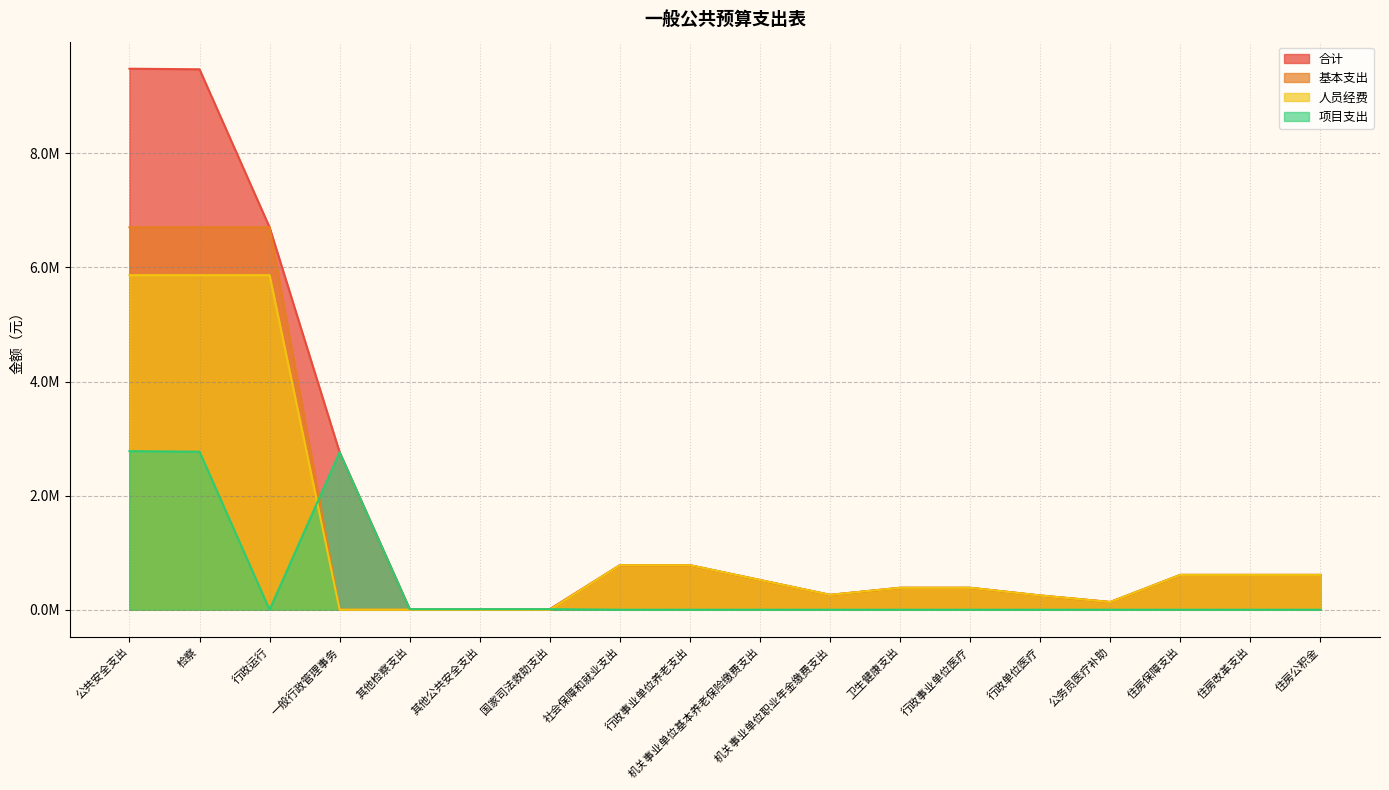

Which category has the lowest value in the 项目支出 series?

行政运行